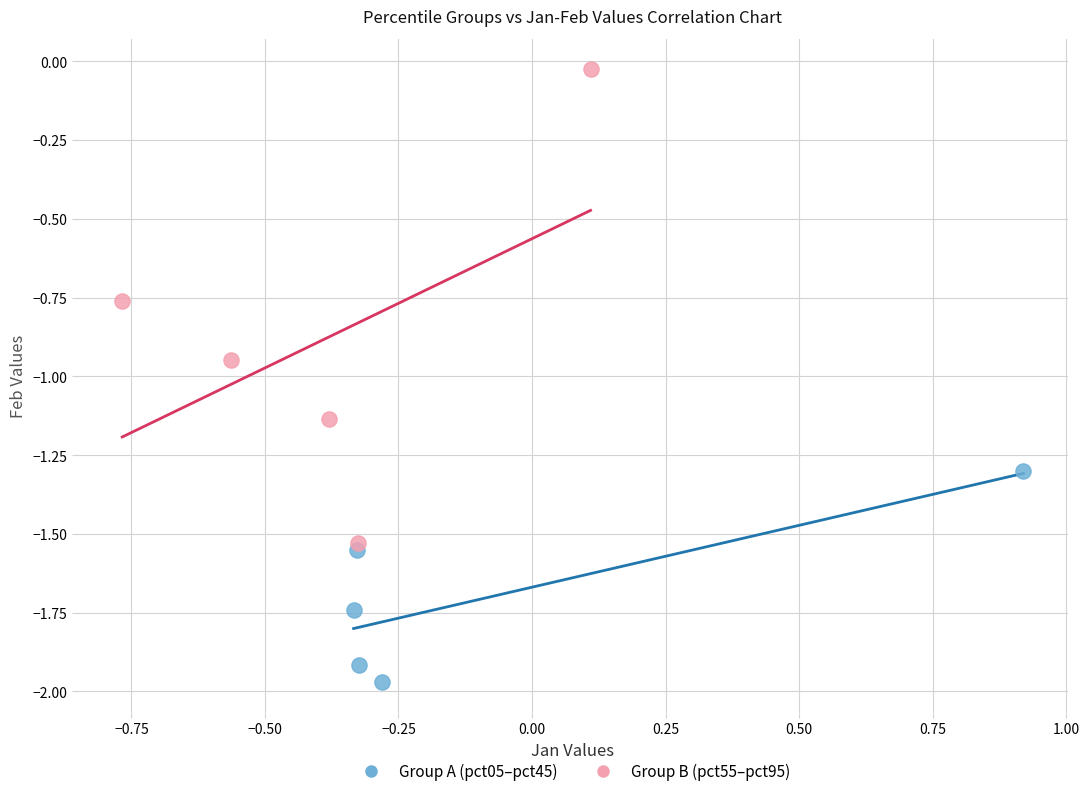

What are all the series names shown in the legend?

Group A (pct05–pct45), Group B (pct55–pct95)